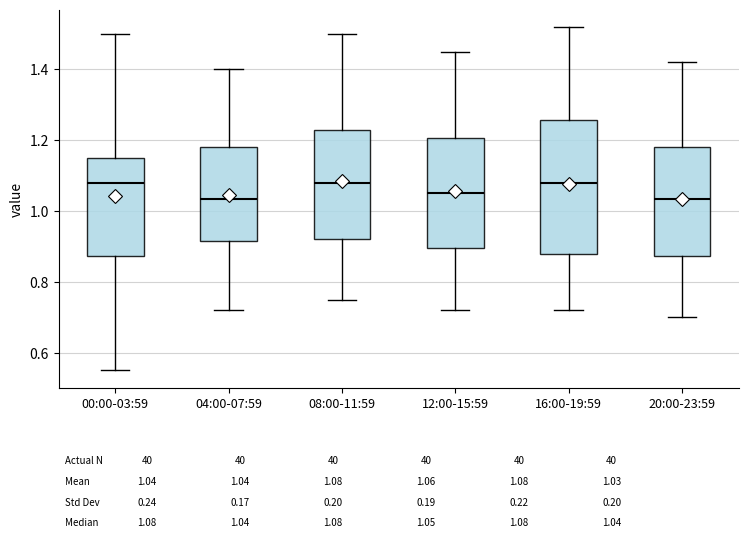

Which box is the tallest, from its lower edge to its upper edge?

16:00-19:59